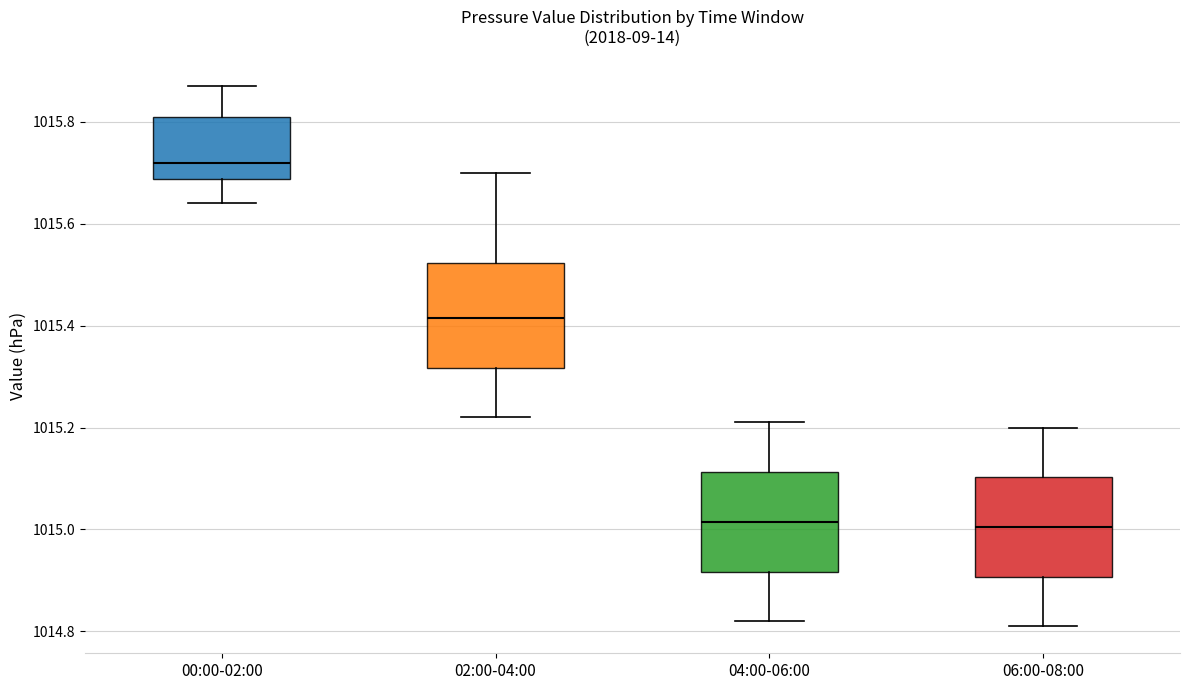

Where does the lower whisker of the box for 00:00-02:00 end on the y-axis? The values are not printed on the chart, so give them approximately, as read against the axis.

1015.64